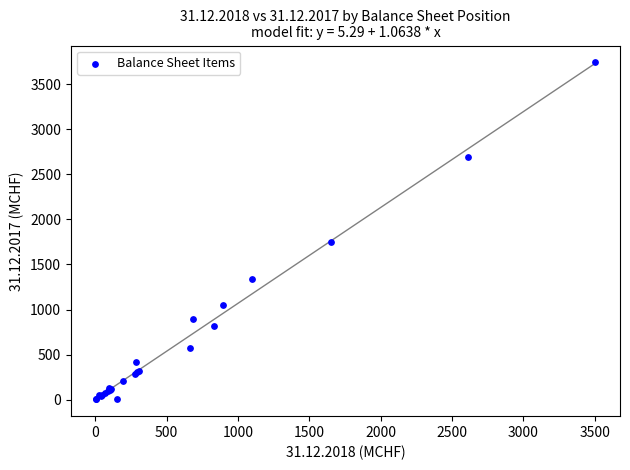

What Y value in the scatter plot is closest to 1873?

1748.9